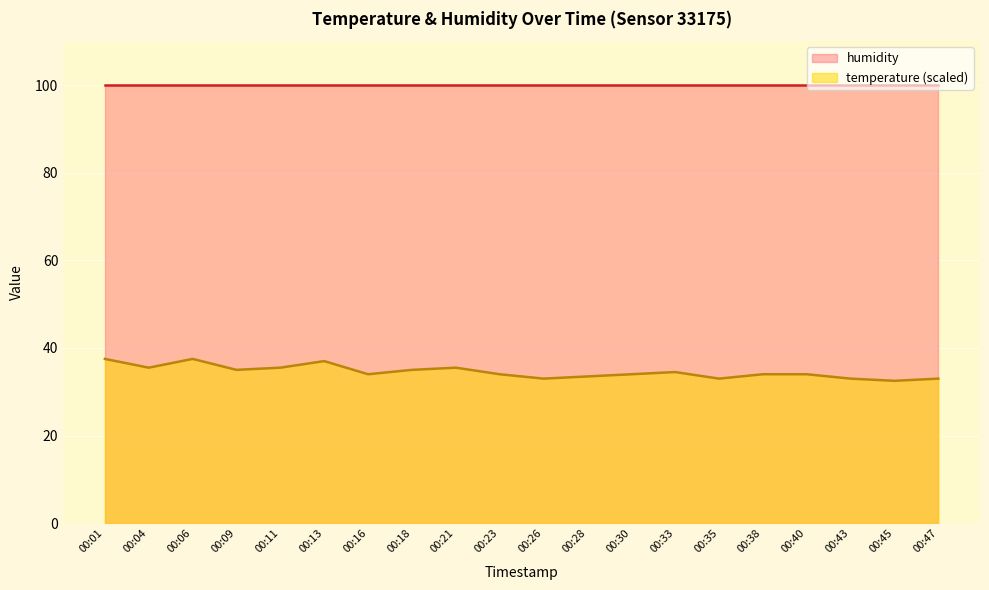

What is the lowest value of the temperature (scaled) series?

32.5